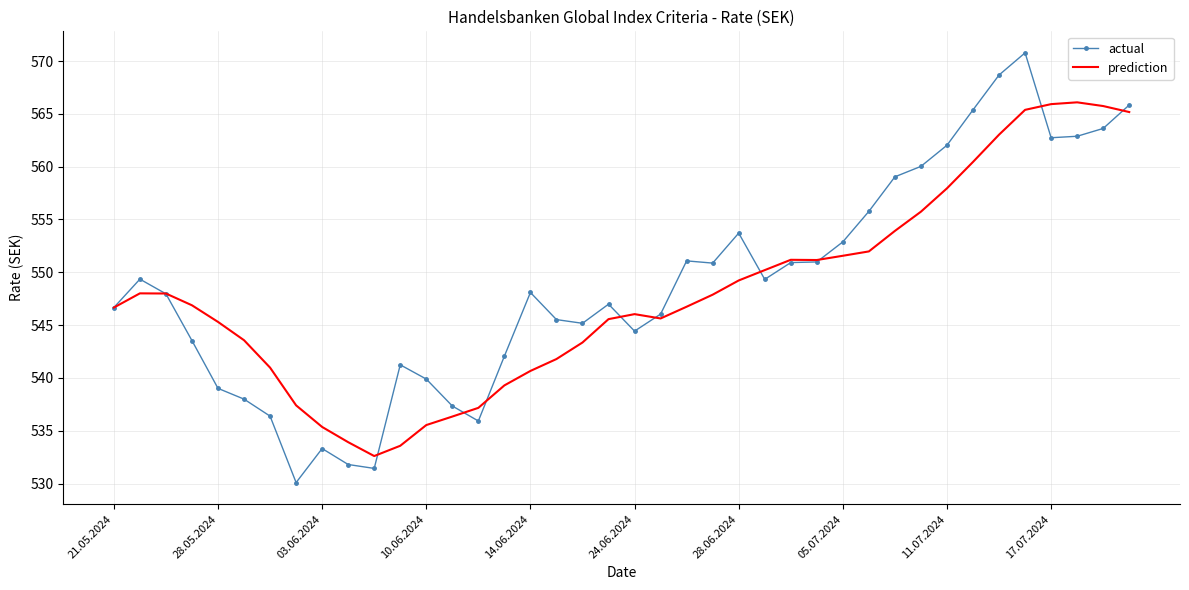

What are all the series names shown in the legend?

actual, prediction